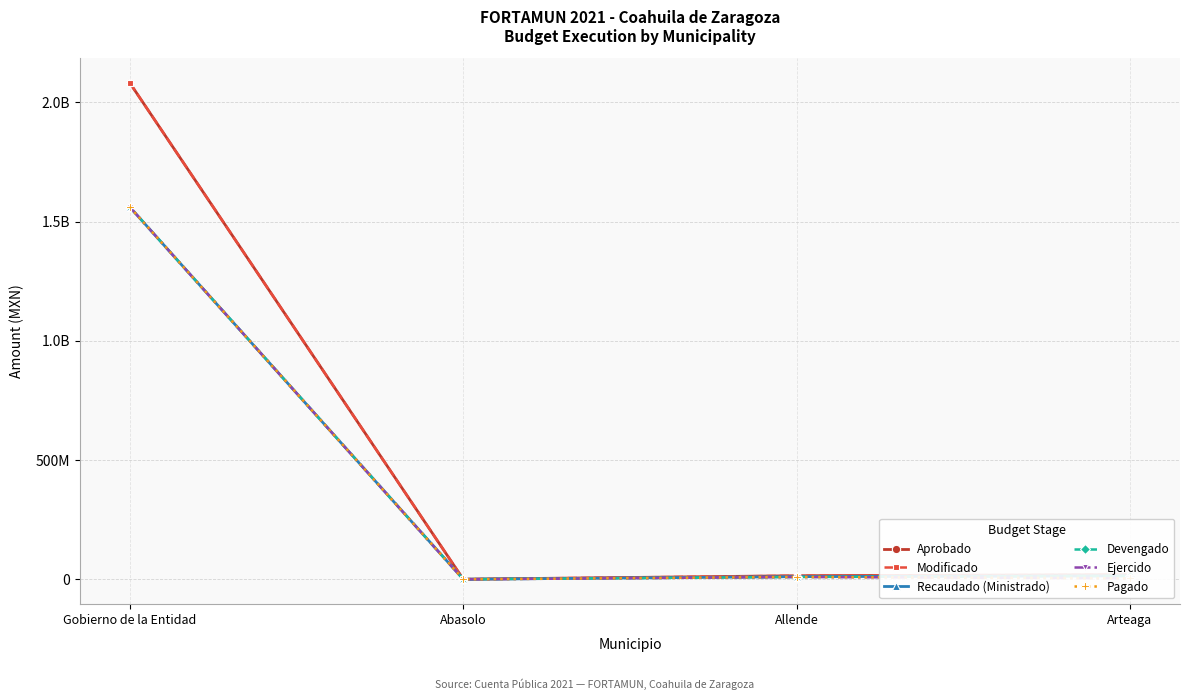

At how many categories does at least one series exceed 80504735?

1